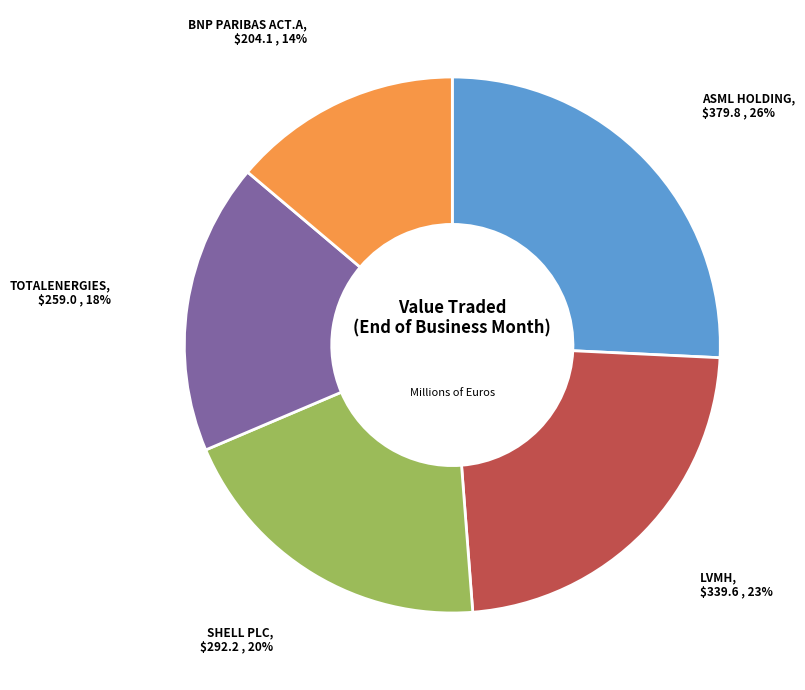

How many slices are in this pie chart?

5